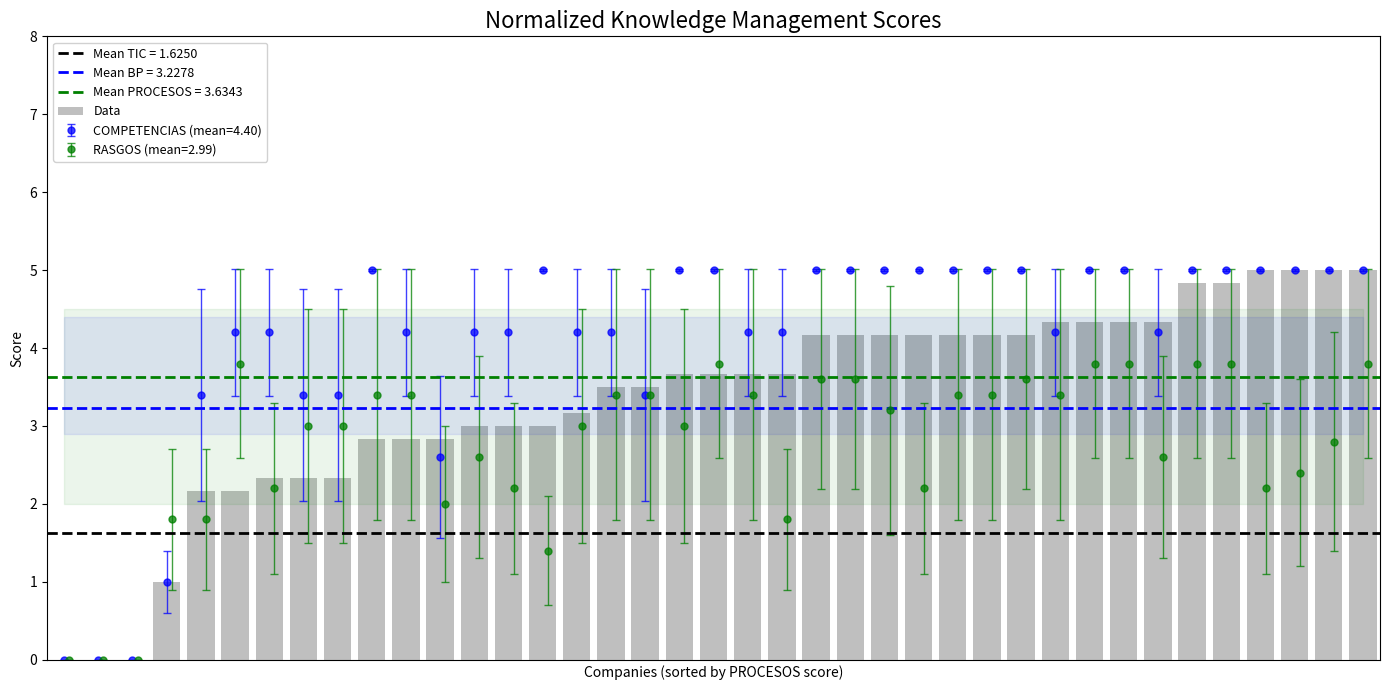

Which category has the highest value across all series?

35